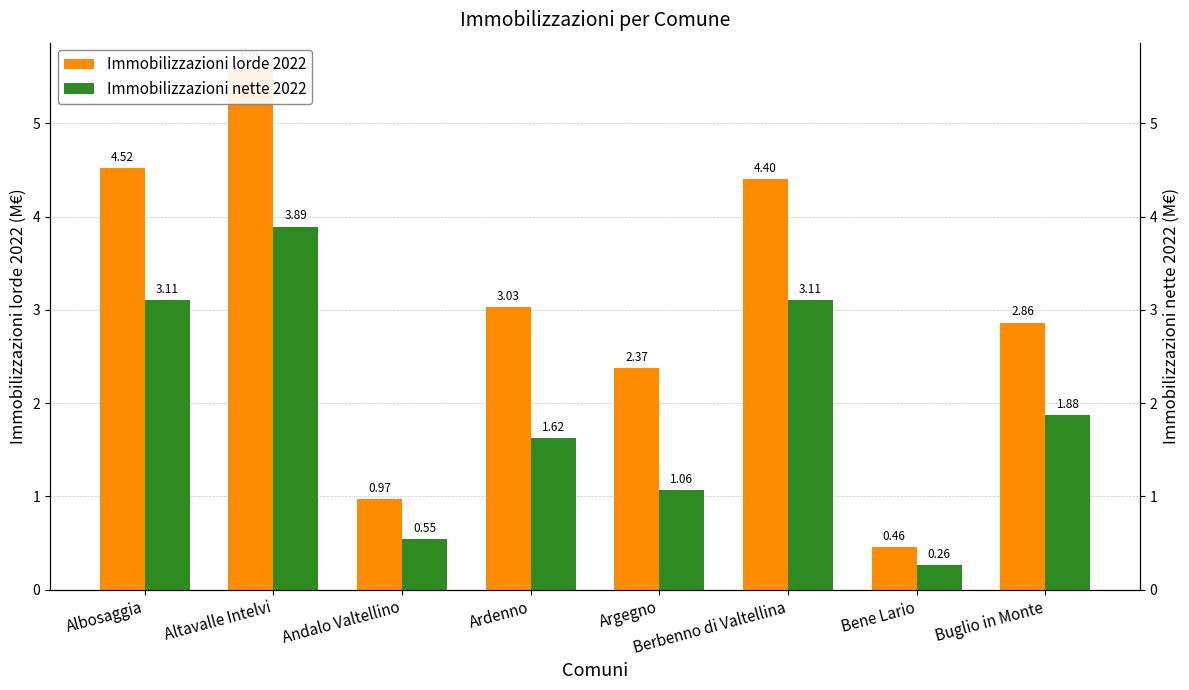

At which label is Immobilizzazioni nette 2022 closest to 2?

Buglio in Monte